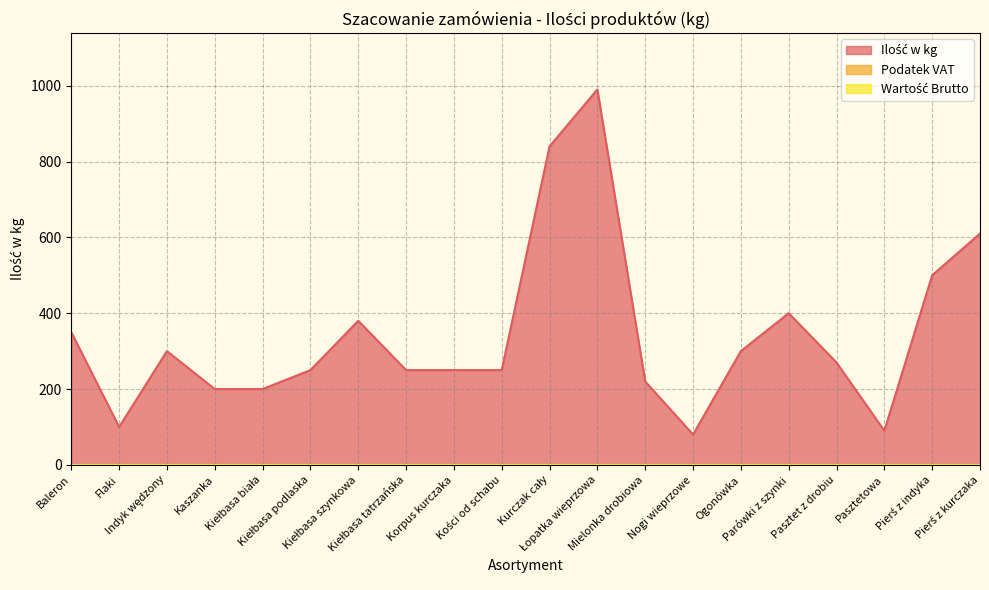

The value of Podatek VAT at Indyk wędzony is 0. True or false?

True